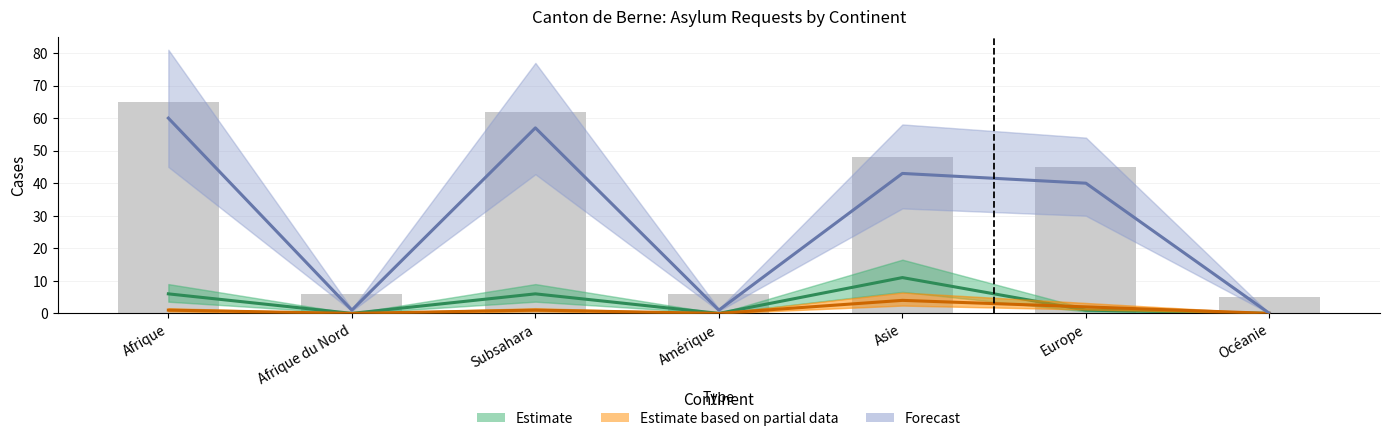

What is the label of the 1st bar from the right?

Océanie